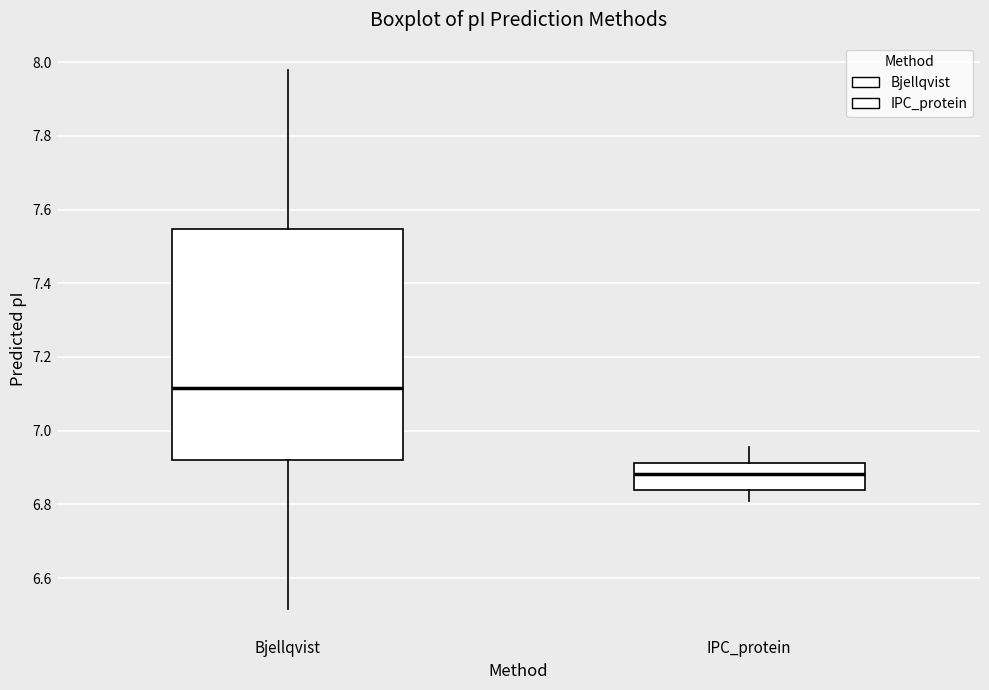

Reading left to right, transcribe this box plot: for each box, give where its median line is, the range the box spans, and where its two whiskers end, as read against the y-axis. The values are not printed on the chart, so give them approximately, as read against the axis.

Bjellqvist: median 7.12, box 6.92 to 7.54, whiskers 6.52 to 7.98
IPC_protein: median 6.88, box 6.84 to 6.92, whiskers 6.82 to 6.96